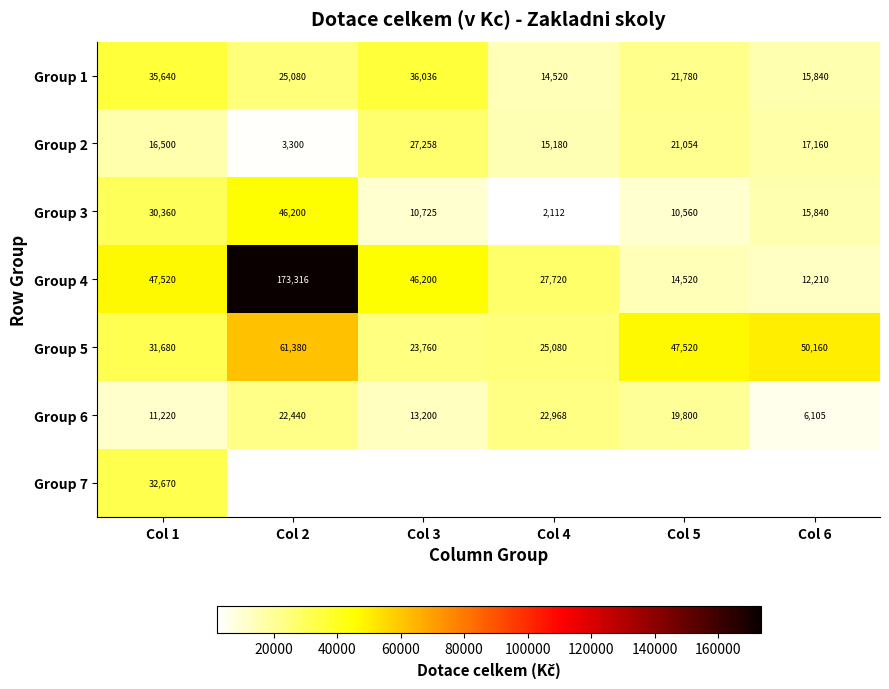

Is the value of Group 6 at Col 5 greater than the value of Group 1 at Col 1?

No